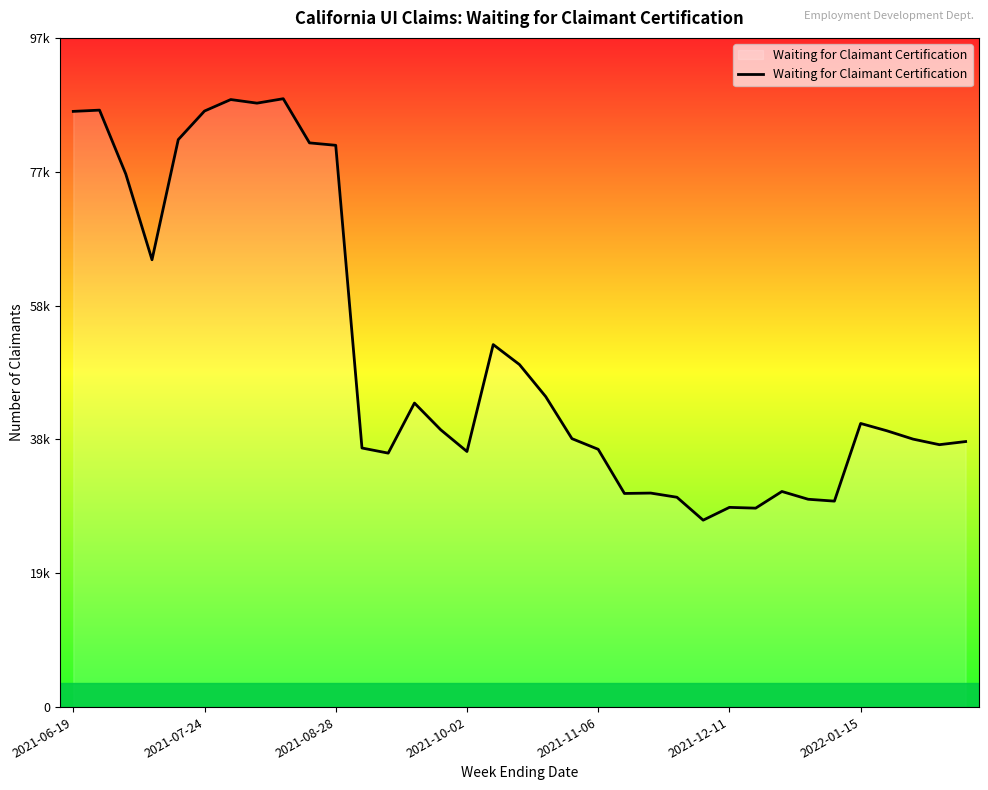

Reading left to right, extract all data points from this chart.

86364	86546	77292	64855	82271	86414	88080	87559	88200	81798	81447	37561	36819	44078	40203	37055	52555	49661	45014	38919	37374	30972	31028	30422	27100	28955	28842	31258	30131	29859	41121	40057	38847	38043	38497